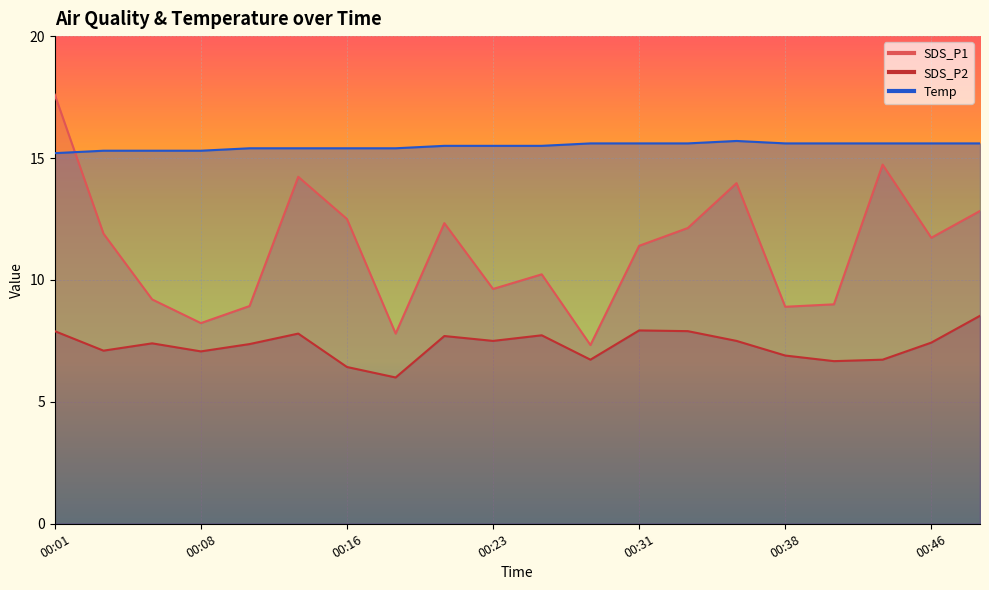

Where is SDS_P2 nearest to the value 7?

00:08